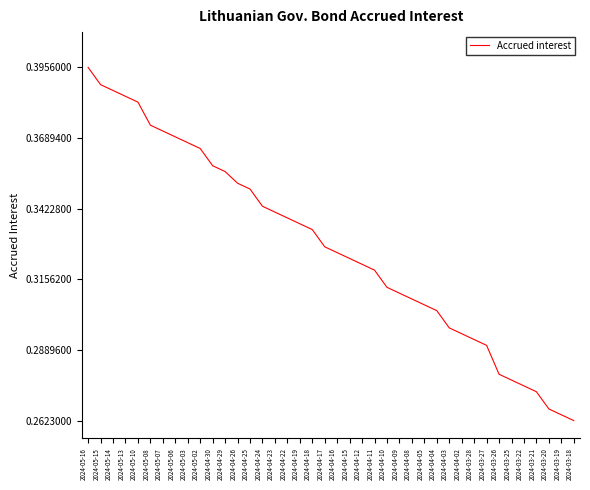

Which has a higher value, 2024-04-19 or 2024-04-05?

2024-04-19